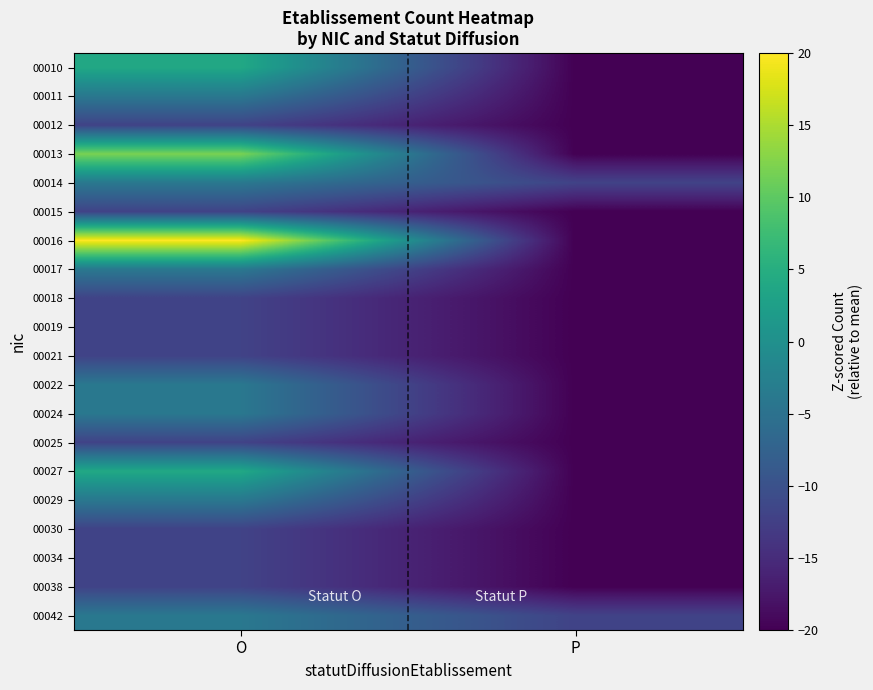

Reading right to left, extract all data points from this chart.

00010: P=-20.0	O=4.0
00011: P=-20.0	O=-4.0
00012: P=-20.0	O=-12.0
00013: P=-20.0	O=12.0
00014: P=-12.0	O=-4.0
00015: P=-20.0	O=-12.0
00016: P=-20.0	O=20.0
00017: P=-20.0	O=-4.0
00018: P=-20.0	O=-12.0
00019: P=-20.0	O=-12.0
00021: P=-20.0	O=-12.0
00022: P=-20.0	O=-4.0
00024: P=-20.0	O=-4.0
00025: P=-20.0	O=-12.0
00027: P=-20.0	O=4.0
00029: P=-20.0	O=-4.0
00030: P=-20.0	O=-12.0
00034: P=-20.0	O=-12.0
00038: P=-20.0	O=-12.0
00042: P=-12.0	O=-4.0